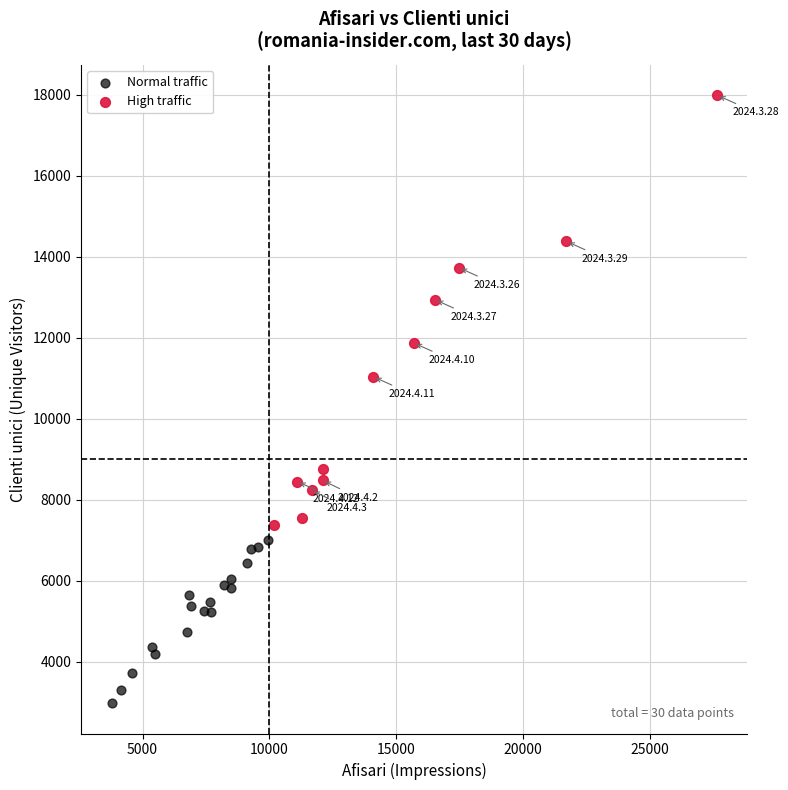

What are all the series names shown in the legend?

Normal traffic, High traffic